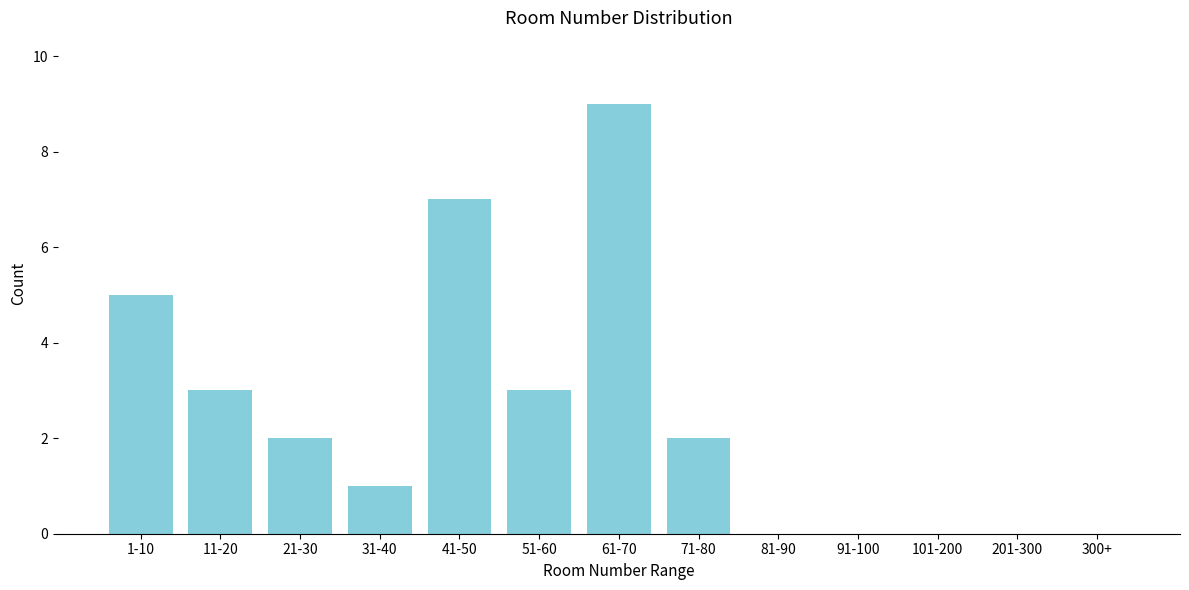

Reading left to right, extract all data points from this chart.

1-10=5	11-20=3	21-30=2	31-40=1	41-50=7	51-60=3	61-70=9	71-80=2	81-90=0	91-100=0	101-200=0	201-300=0	300+=0